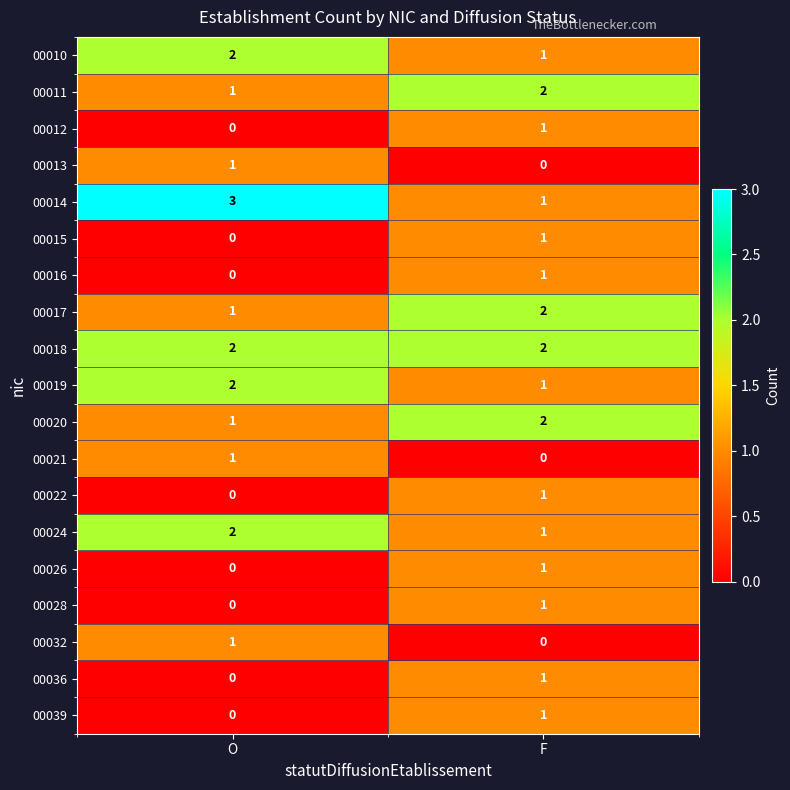

List the labels in order of 00028 value, smallest first.

O, F